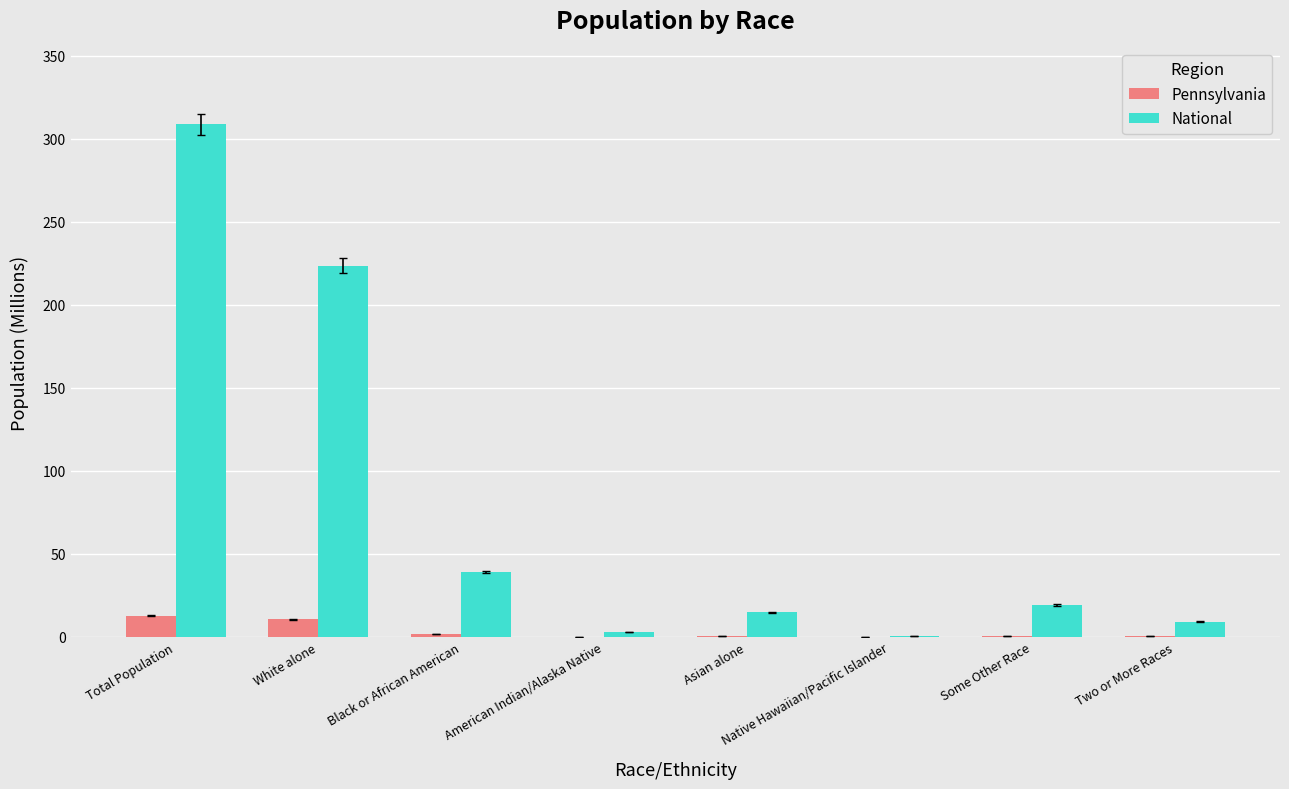

What is the sum of all Pennsylvania values?

25.4